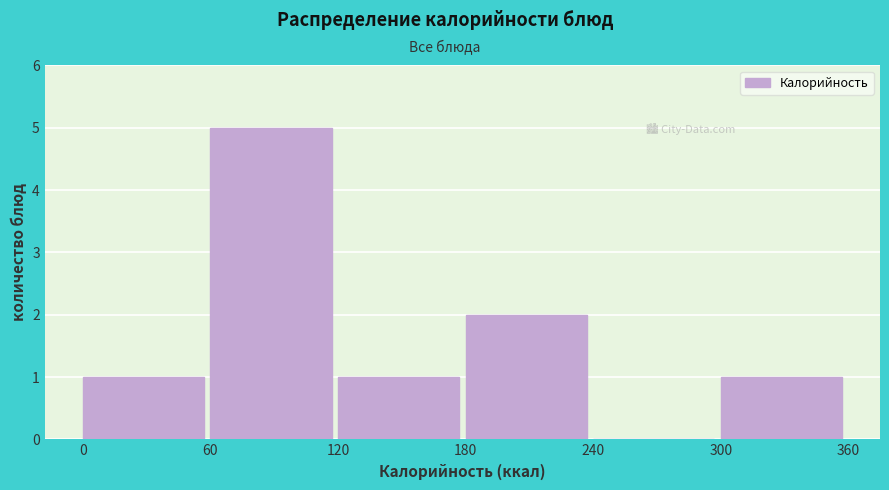

Reading left to right, list every bar in this chart as the range it spans on the x-axis followed by its height. The values are not printed on the chart, so give them approximately, as read against the axis.

0 to 60: 1
60 to 120: 5
120 to 180: 1
180 to 240: 2
240 to 300: 0
300 to 360: 1